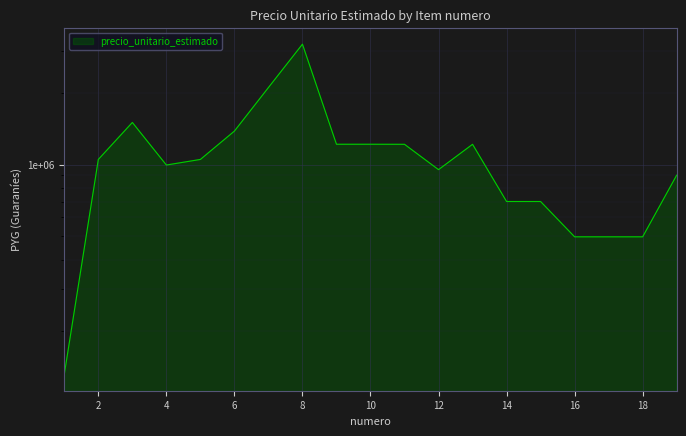

The chart shows a value of 1282121 at 12. True or false?

False